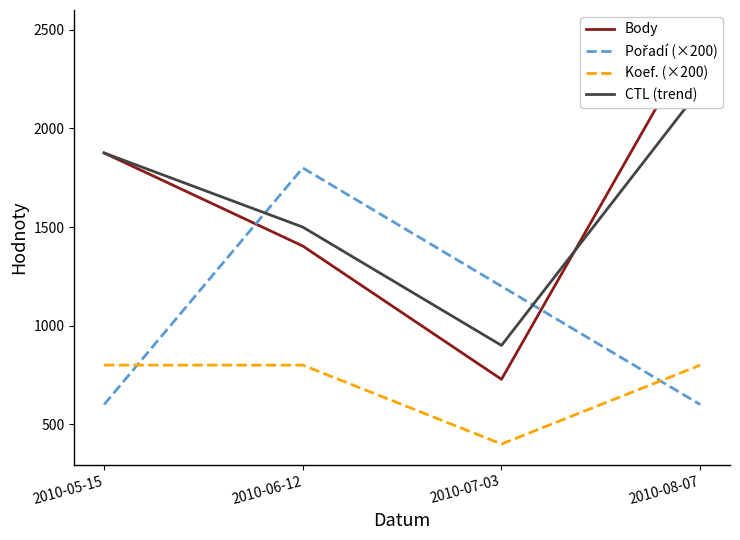

Between 2010-07-03 and 2010-06-12, which is larger?

2010-06-12